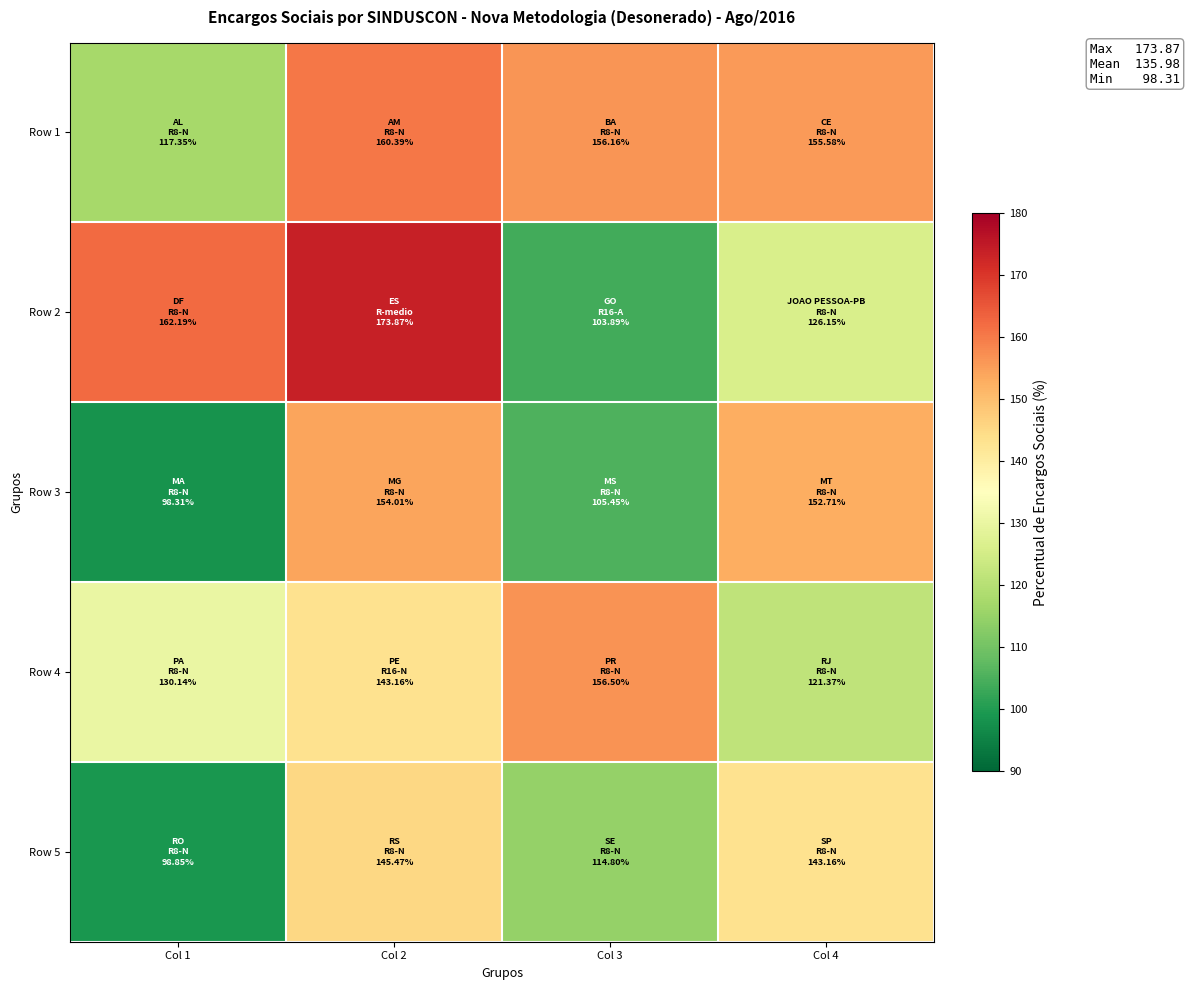

Reading left to right, list all the values displayed in this chart.

Row 1: Col 1=117.3	Col 2=160.4	Col 3=156.2	Col 4=155.6
Row 2: Col 1=162.2	Col 2=173.9	Col 3=103.9	Col 4=126.2
Row 3: Col 1=98.3	Col 2=154.0	Col 3=105.5	Col 4=152.7
Row 4: Col 1=130.1	Col 2=143.2	Col 3=156.5	Col 4=121.4
Row 5: Col 1=98.8	Col 2=145.5	Col 3=114.8	Col 4=143.2